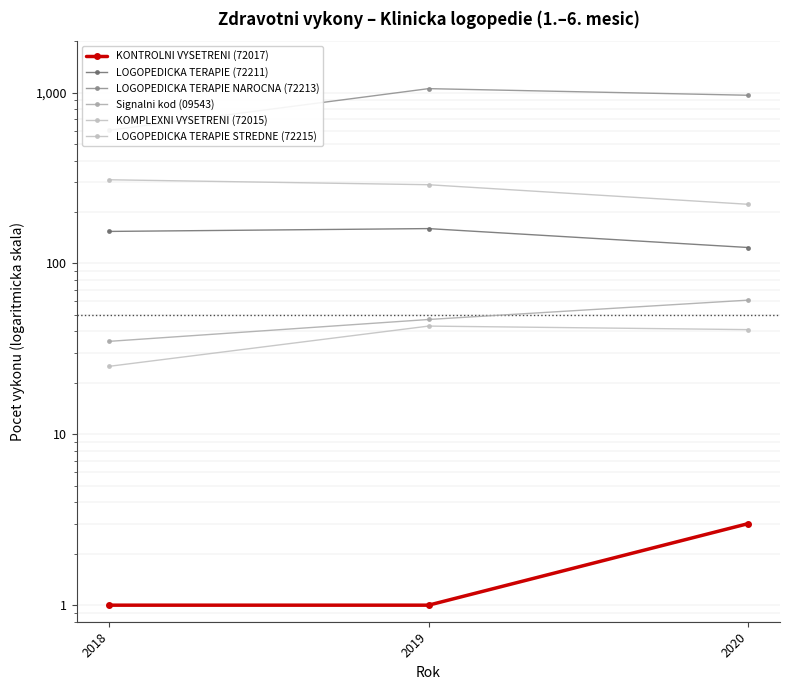

What is the total value across all series at 2018?

1126